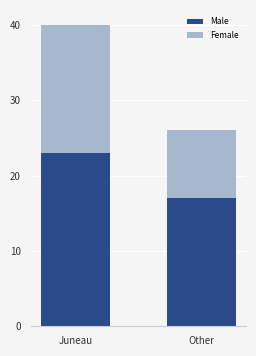

What is the sum of all Male values?

40